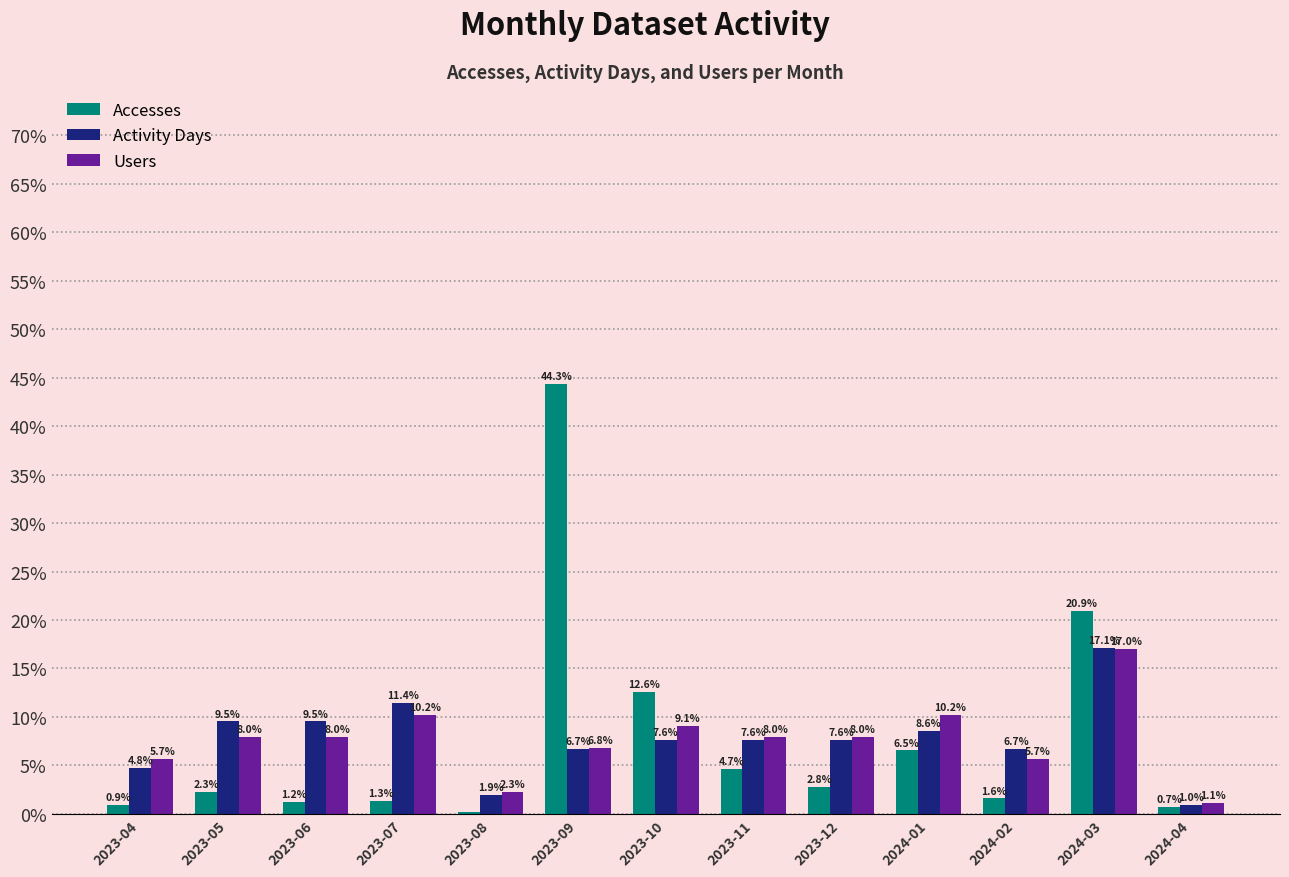

Where does the Users series first go above 7?

2023-05